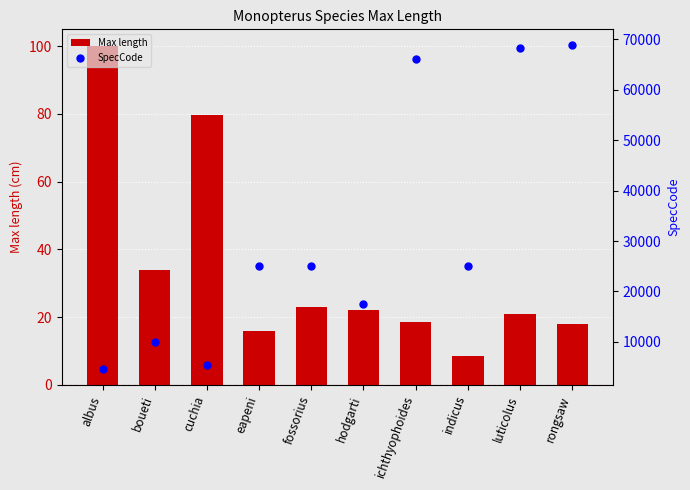

What are all the series names shown in the legend?

Max length, SpecCode